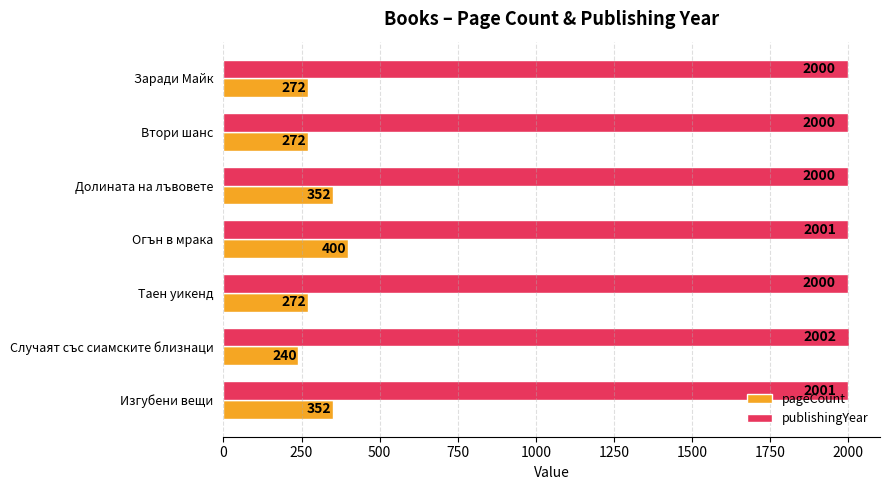

Count the pageCount values in the range 272 to 352.

5